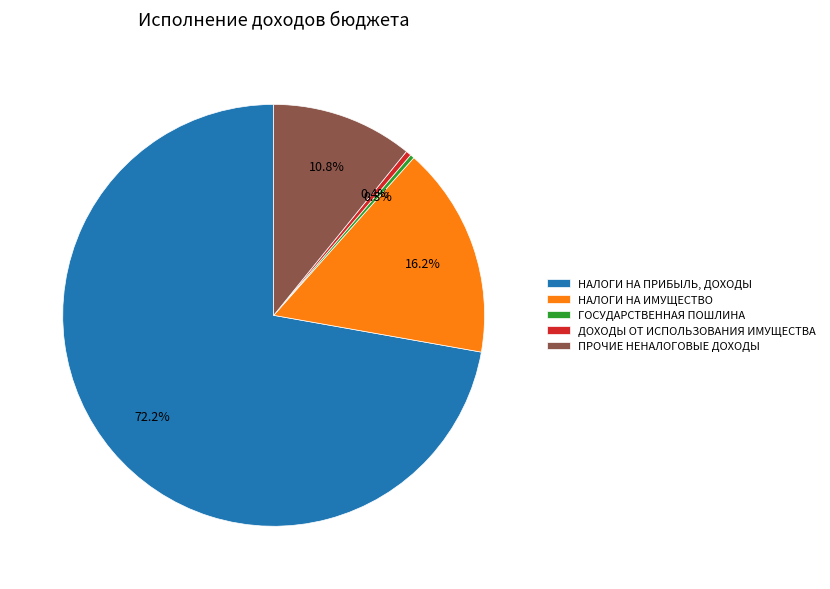

Is there a majority slice in this chart?

Yes